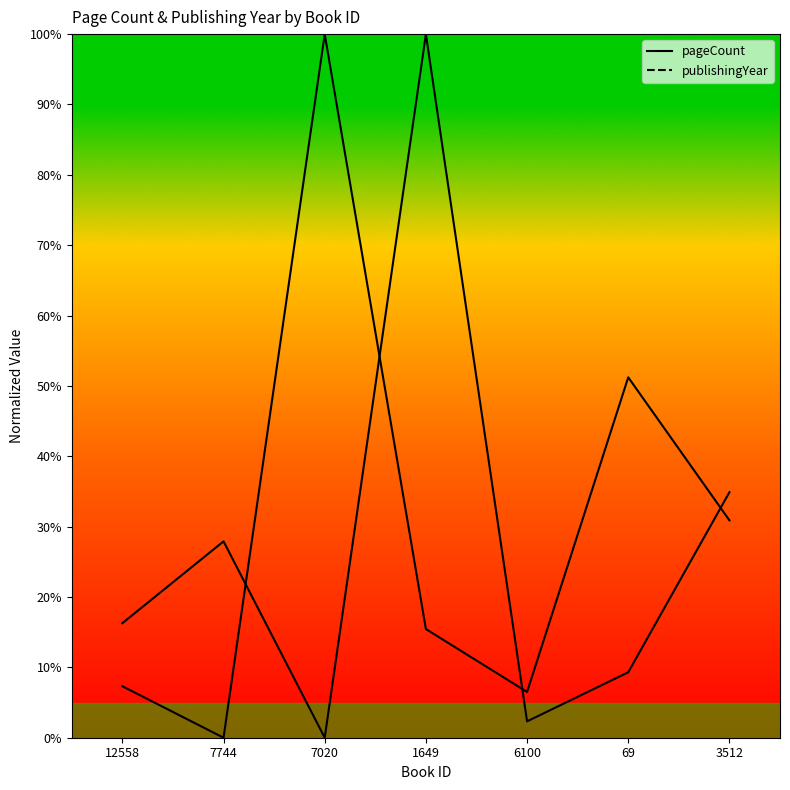

Which series has the largest total across all categories?

pageCount